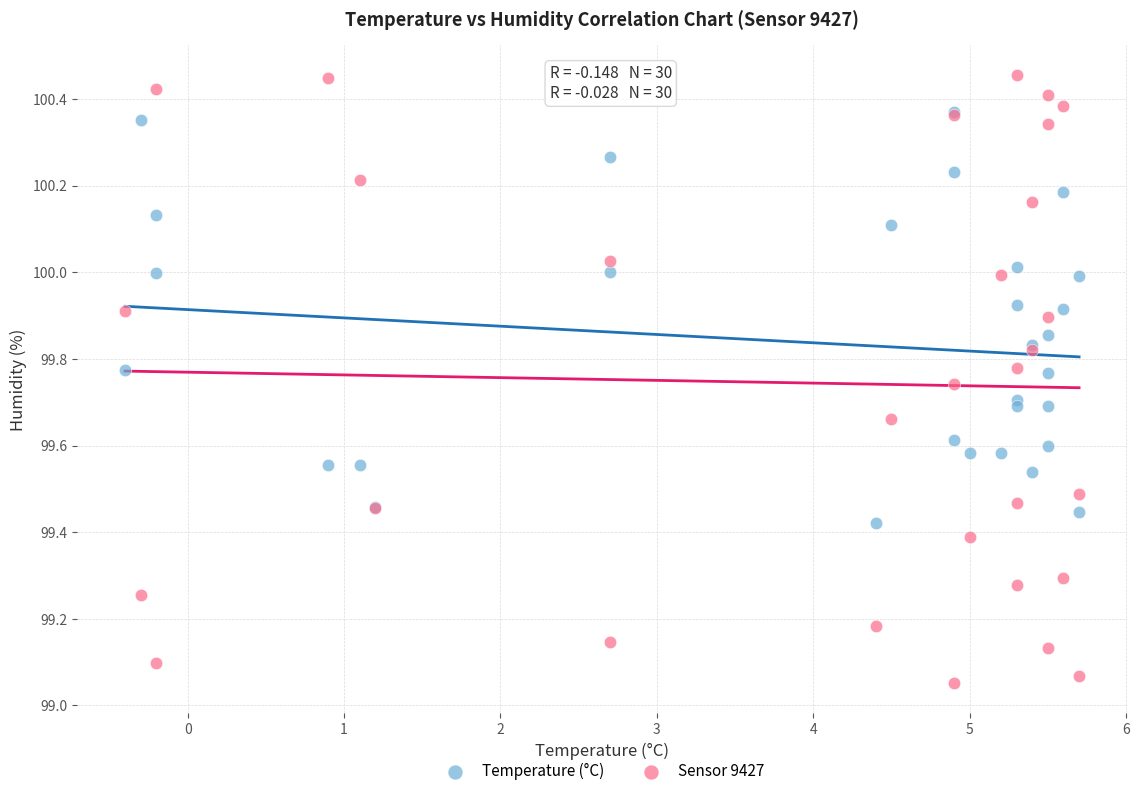

What are all the series names shown in the legend?

Temperature (°C), Sensor 9427